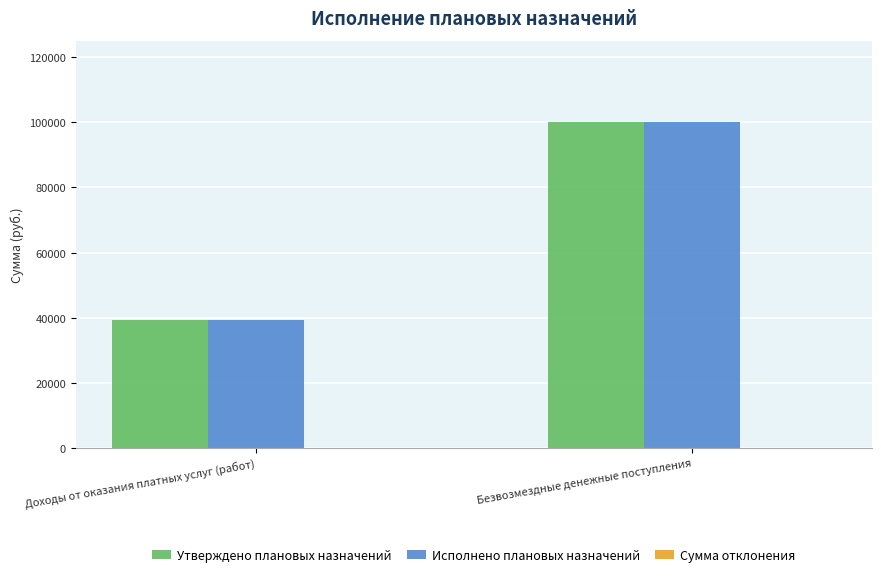

What is the average value of the Утверждено плановых назначений series?

69581.9